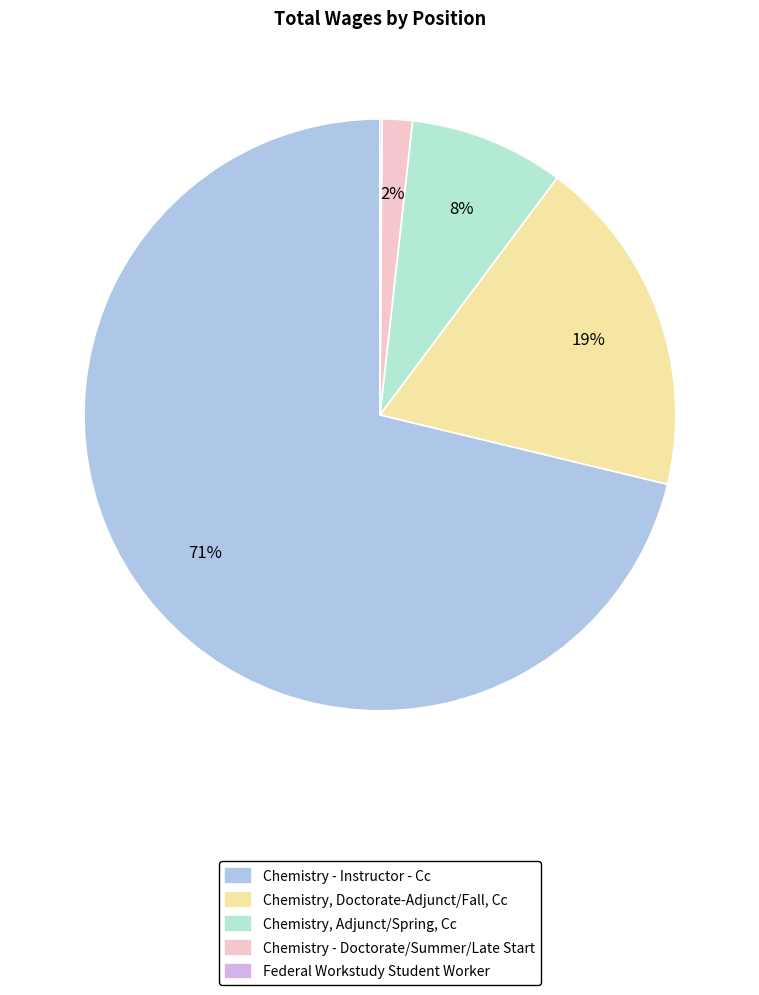

Is it true that Chemistry, Doctorate-Adjunct/Fall, Cc is 31% of the pie?

False